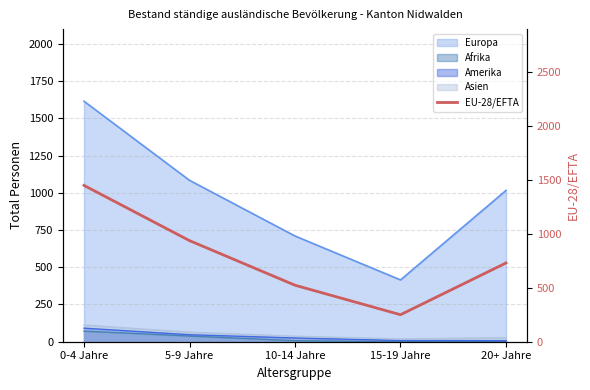

What position from the left is 0-4 Jahre?

1